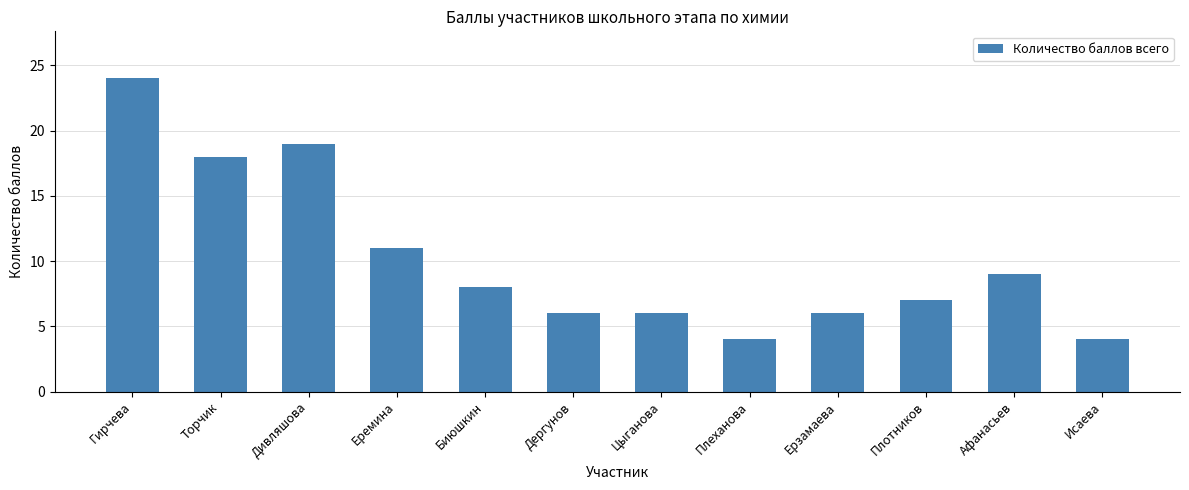

What is the label of the 5th bar from the left?

Биюшкин